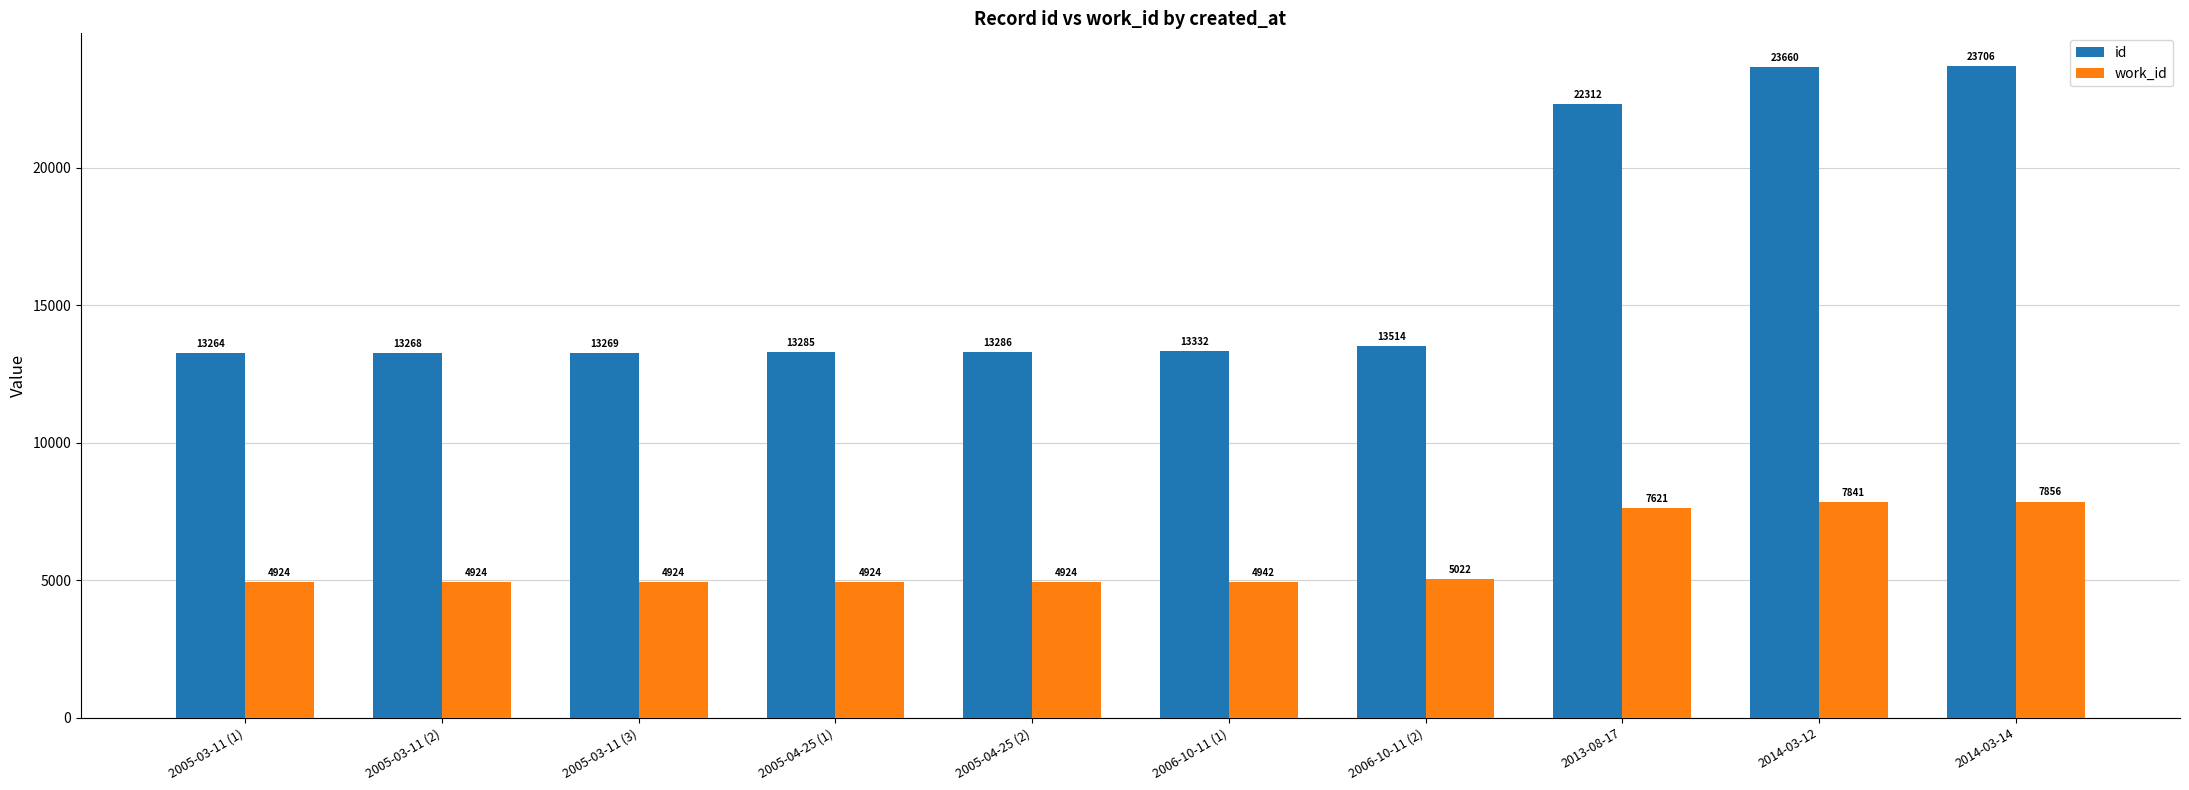

Between 2005-03-11 (1) and 2014-03-12, which series saw the biggest shift?

id